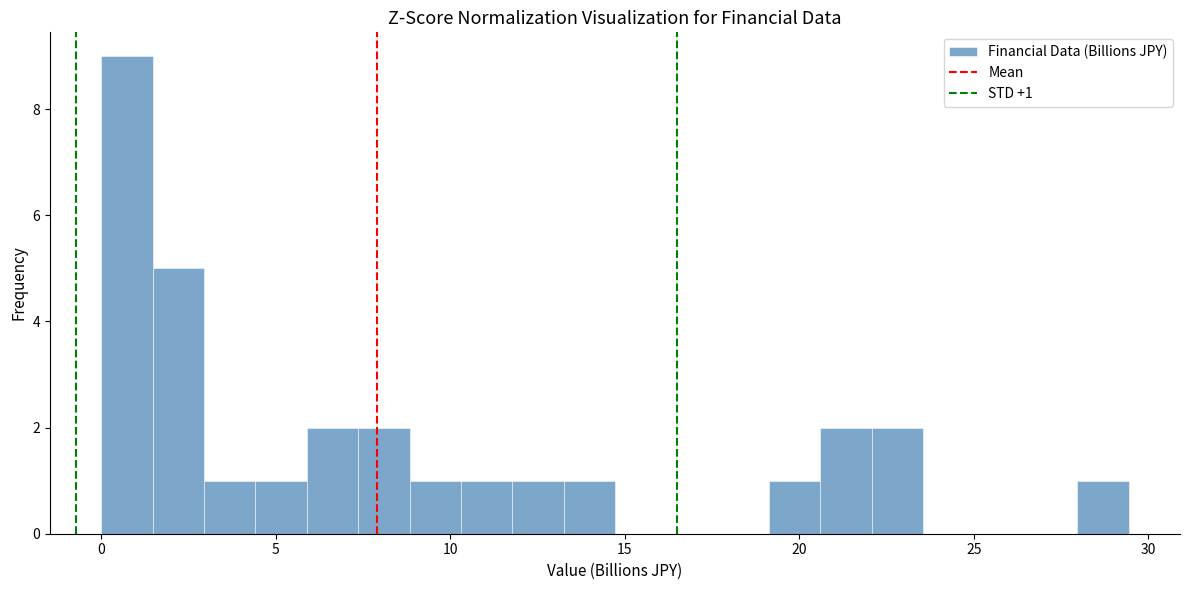

Around what value on the x-axis is the tallest bar? Give the approximate position of its centre, as read against the axis.

0.5